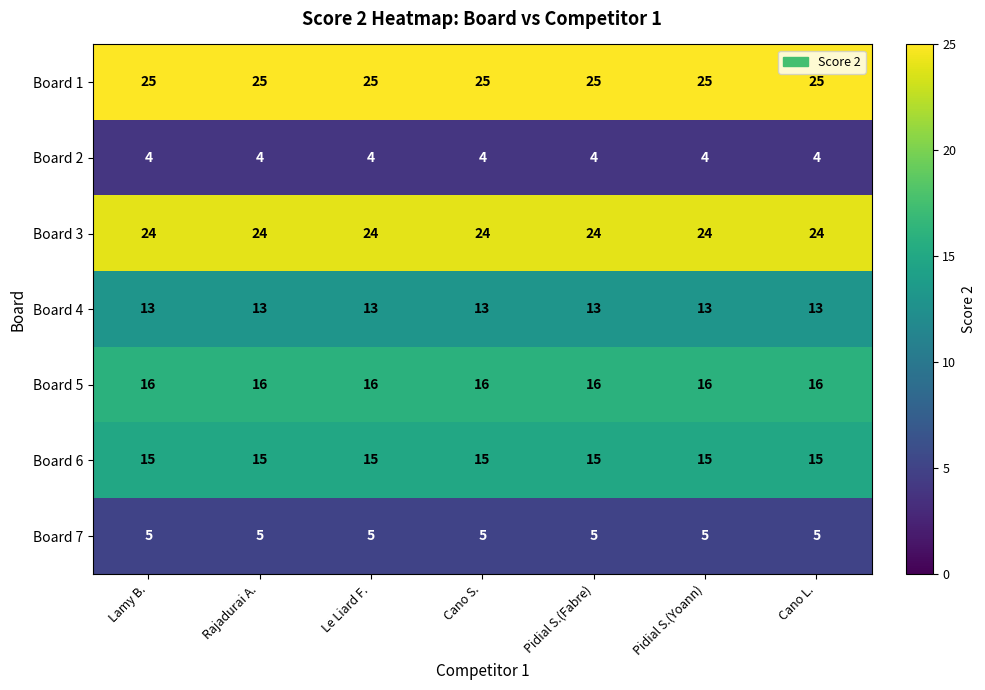

What is the sum of all Board 6 values?

105